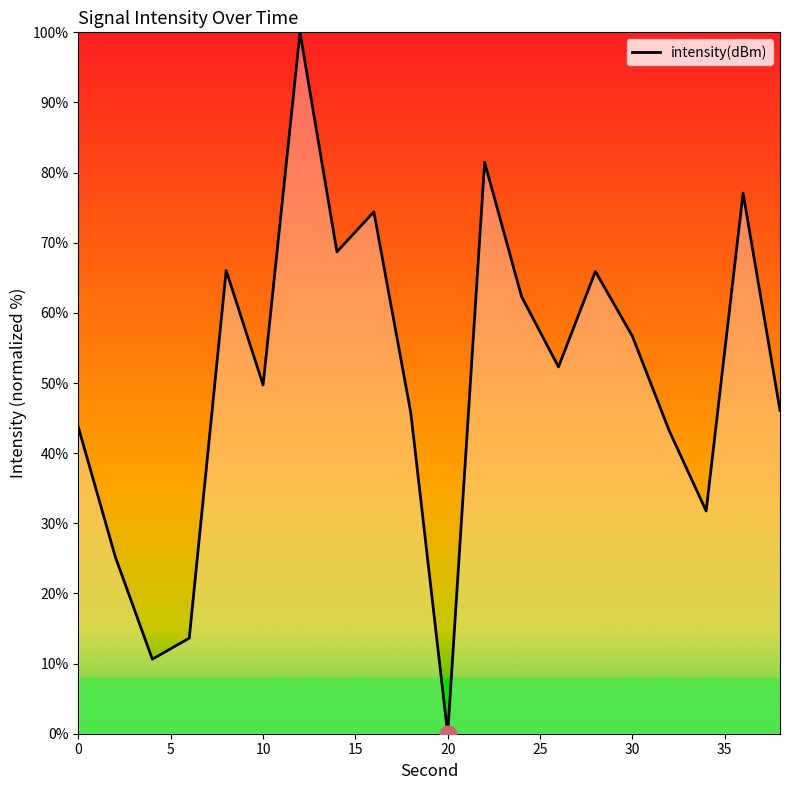

What is the greatest value displayed?

100.0